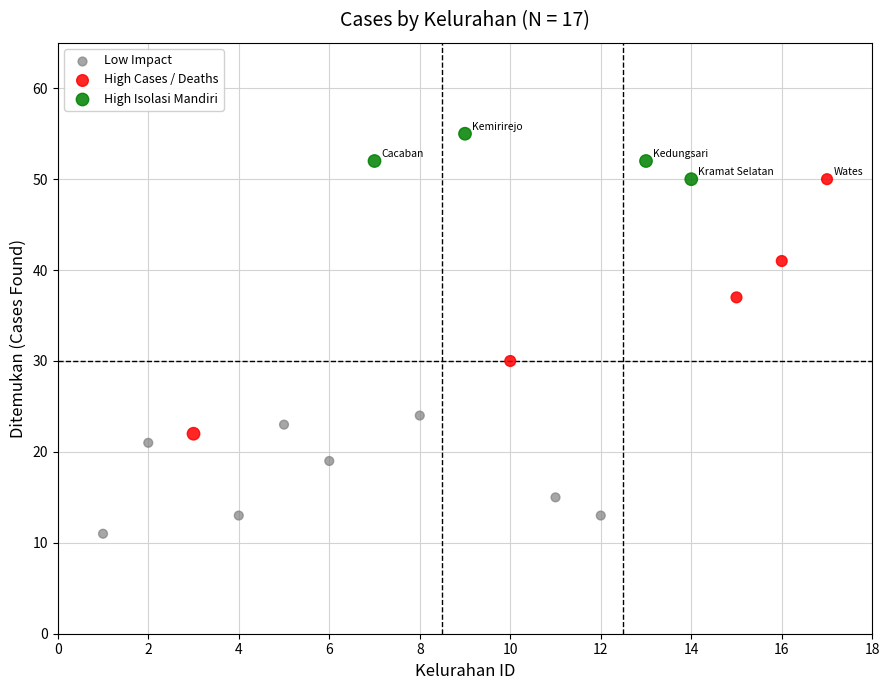

Which series contains the lowest Y value?

Low Impact